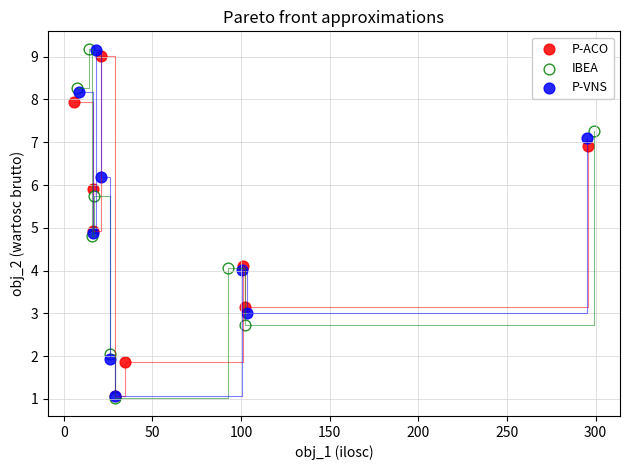

What are all the series names shown in the legend?

P-ACO, IBEA, P-VNS